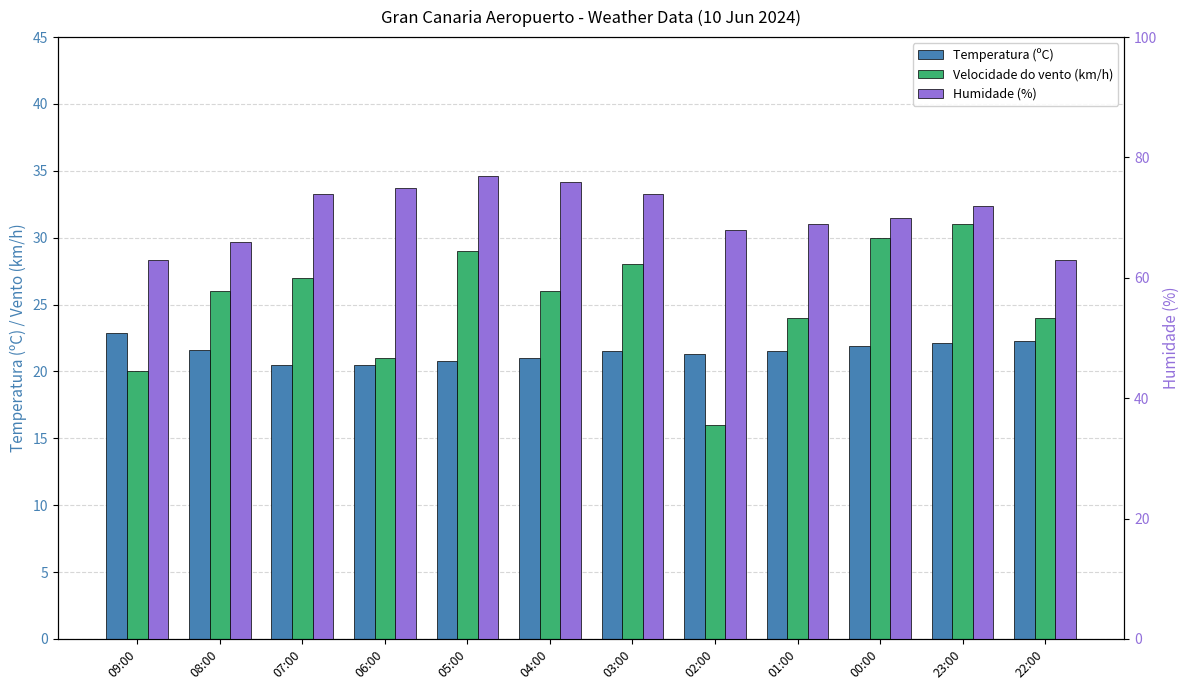

Rank the series at 05:00 from lowest to highest value.

Temperatura (ºC), Velocidade do vento (km/h), Humidade (%)